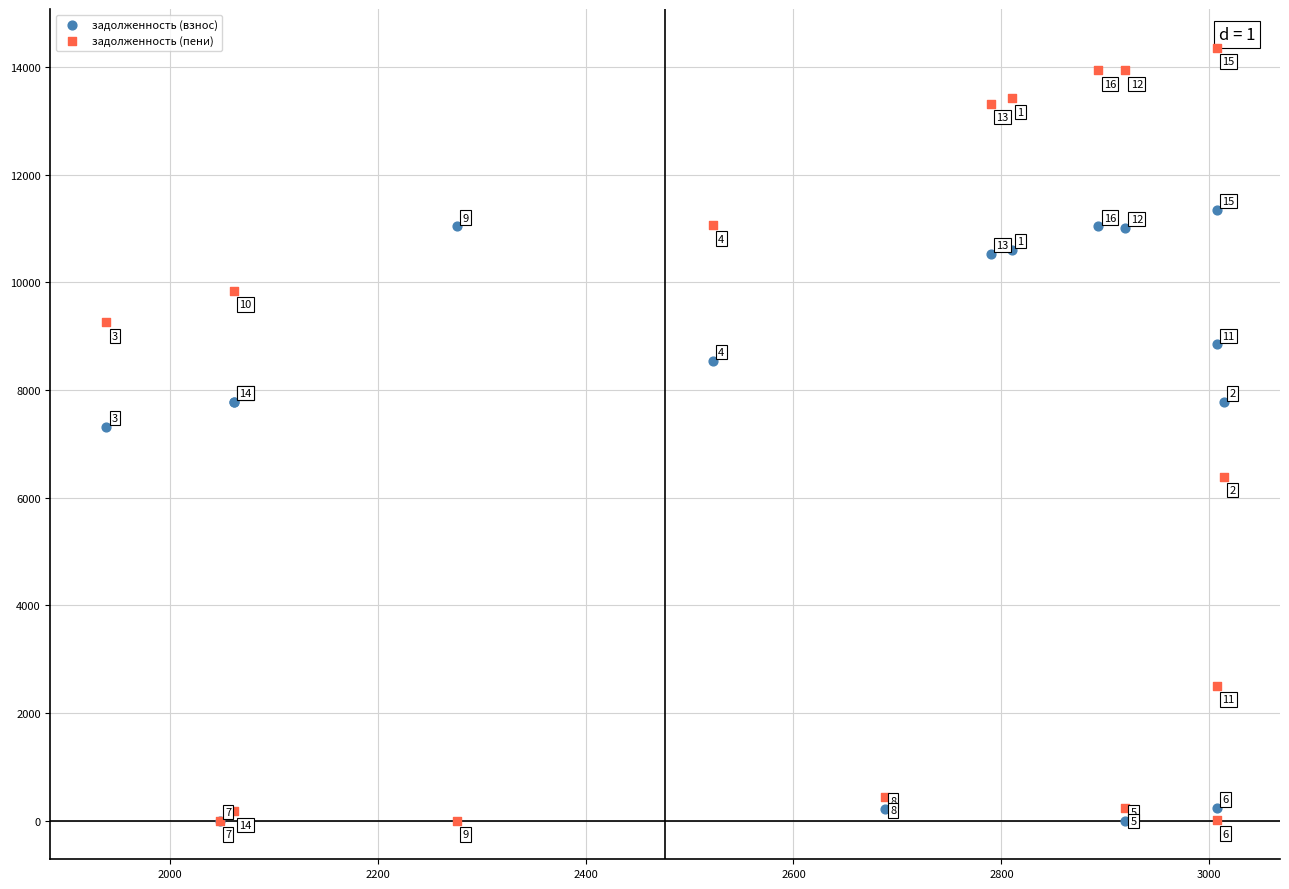

Which series has the largest Y range (max minus min)?

задолженность (пени)